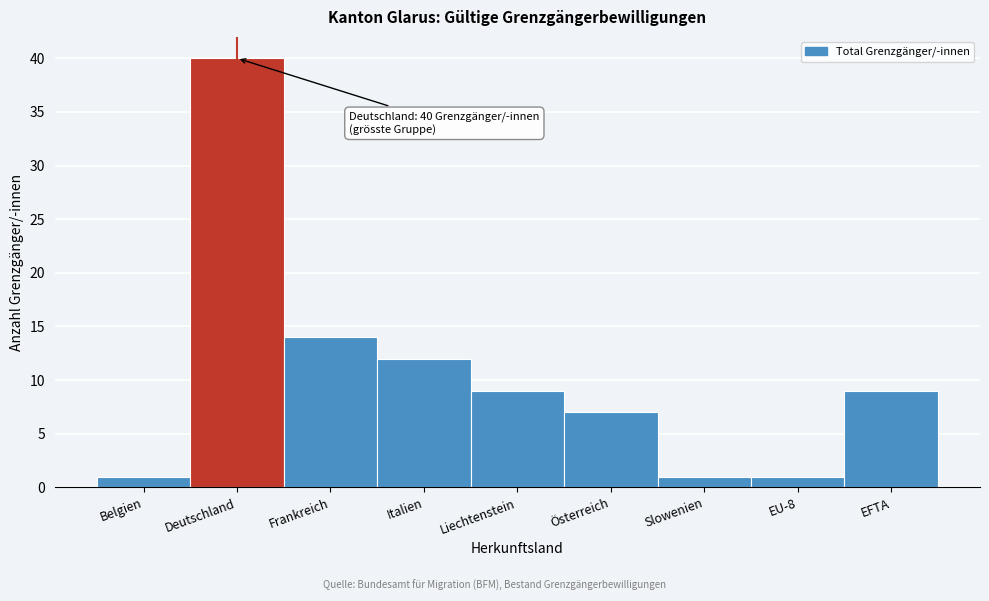

Reading right to left, what are all the values shown in this chart?

EFTA=9	EU-8=1	Slowenien=1	Österreich=7	Liechtenstein=9	Italien=12	Frankreich=14	Deutschland=40	Belgien=1